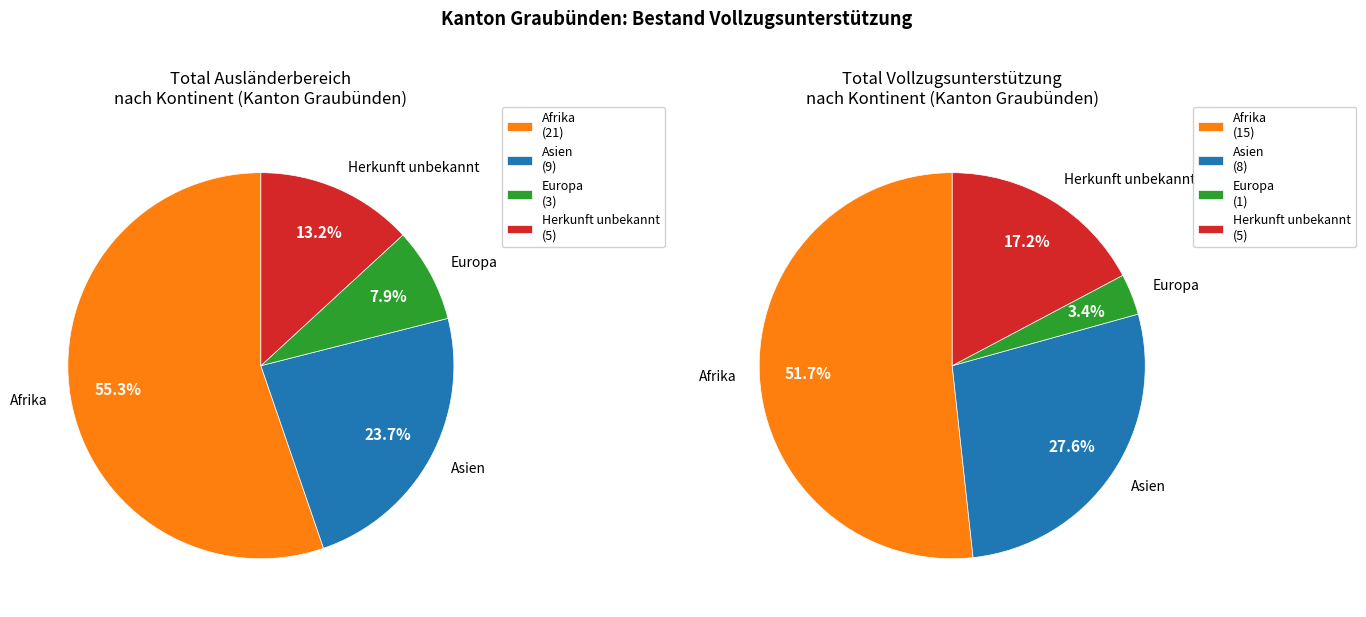

Does Afrika account for over 50% of the chart?

Yes